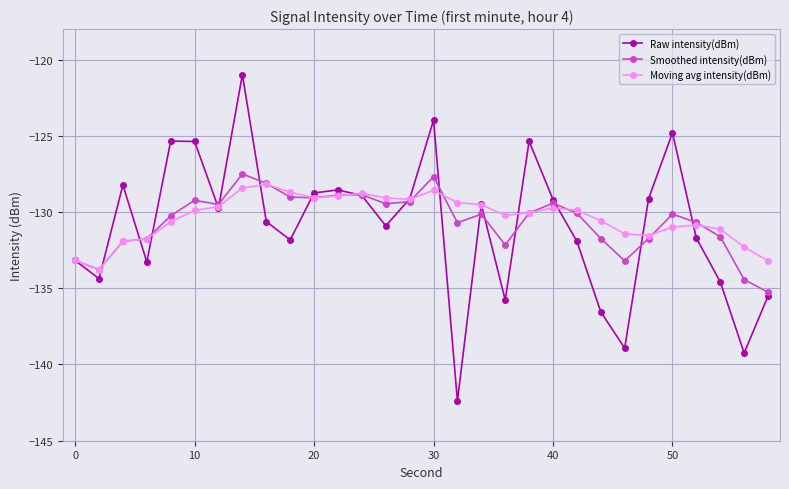

What is the maximum value for Smoothed intensity(dBm)?

-127.5